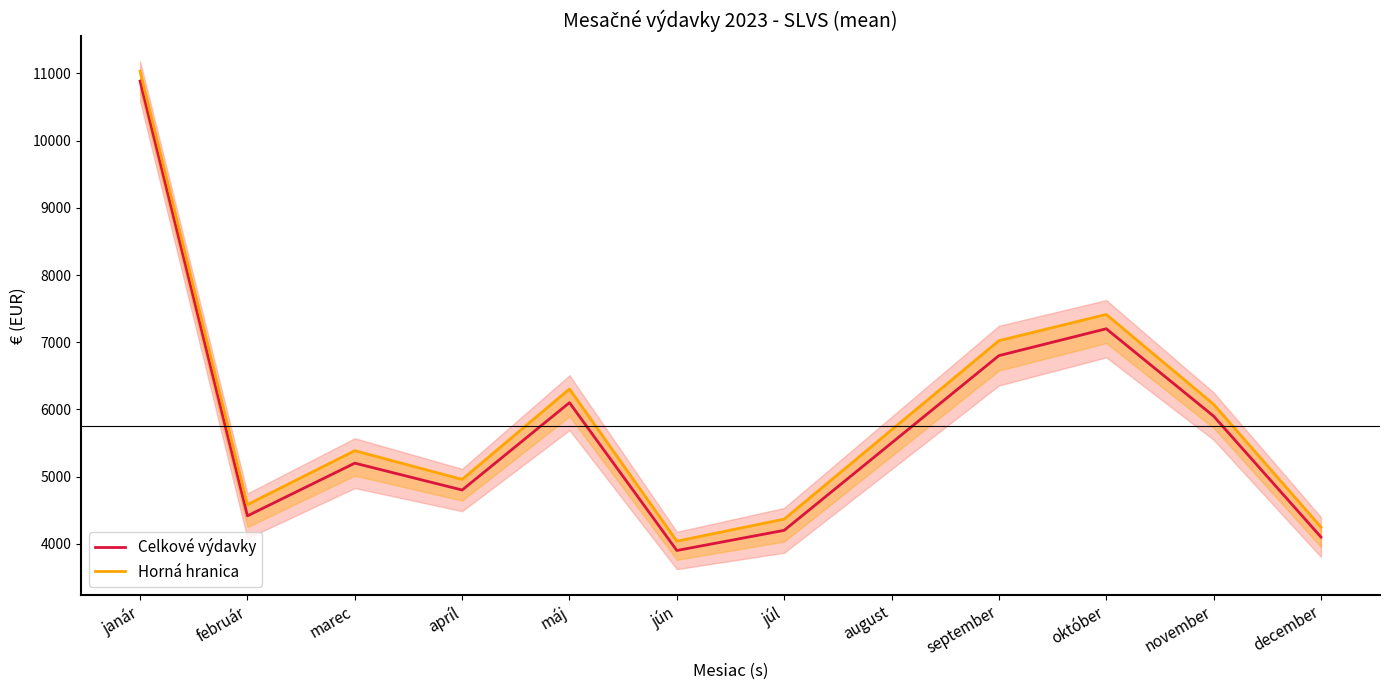

At which category is the sum across all series the highest?

janár